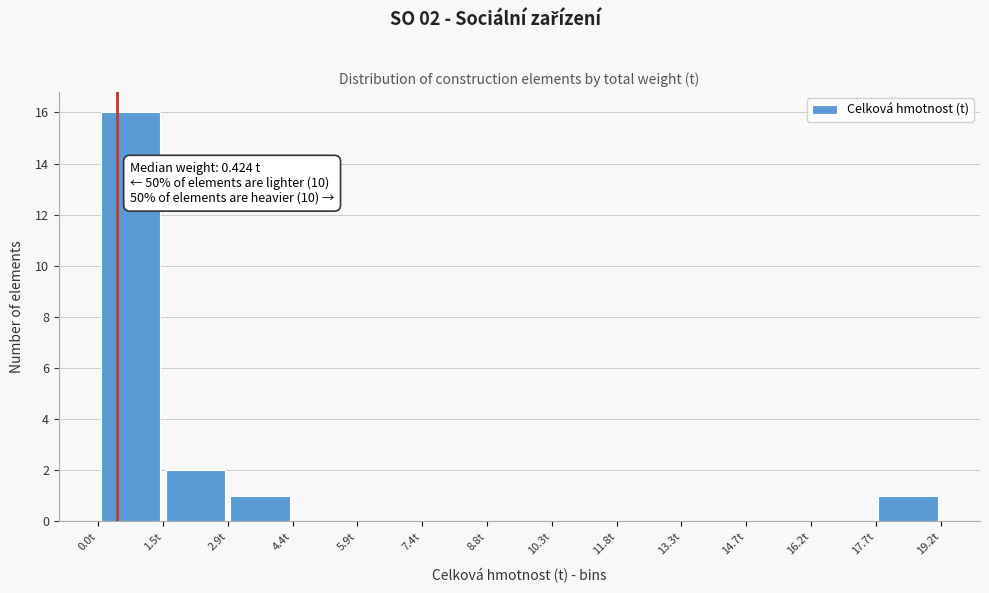

Over which range of the x-axis is the bar tallest?

0.0 to 1.4